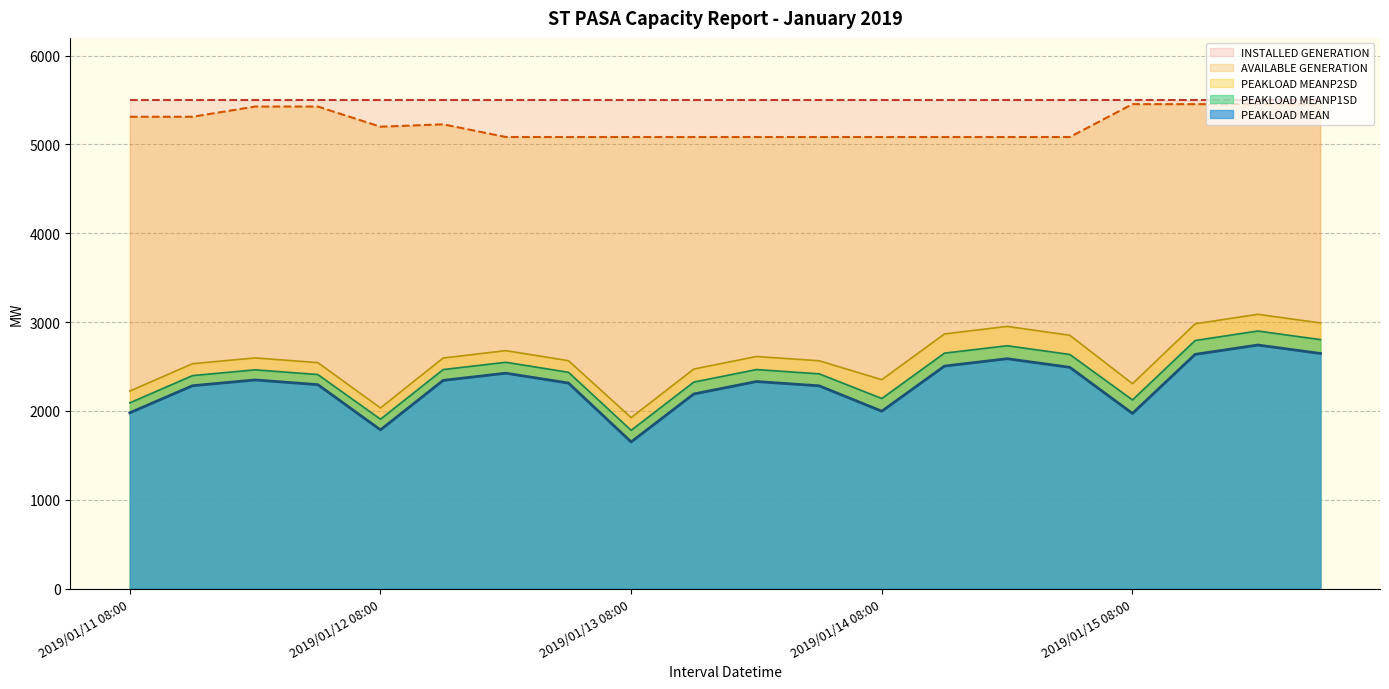

How many interior local valleys does the PEAKLOAD MEANP2SD series have?

4